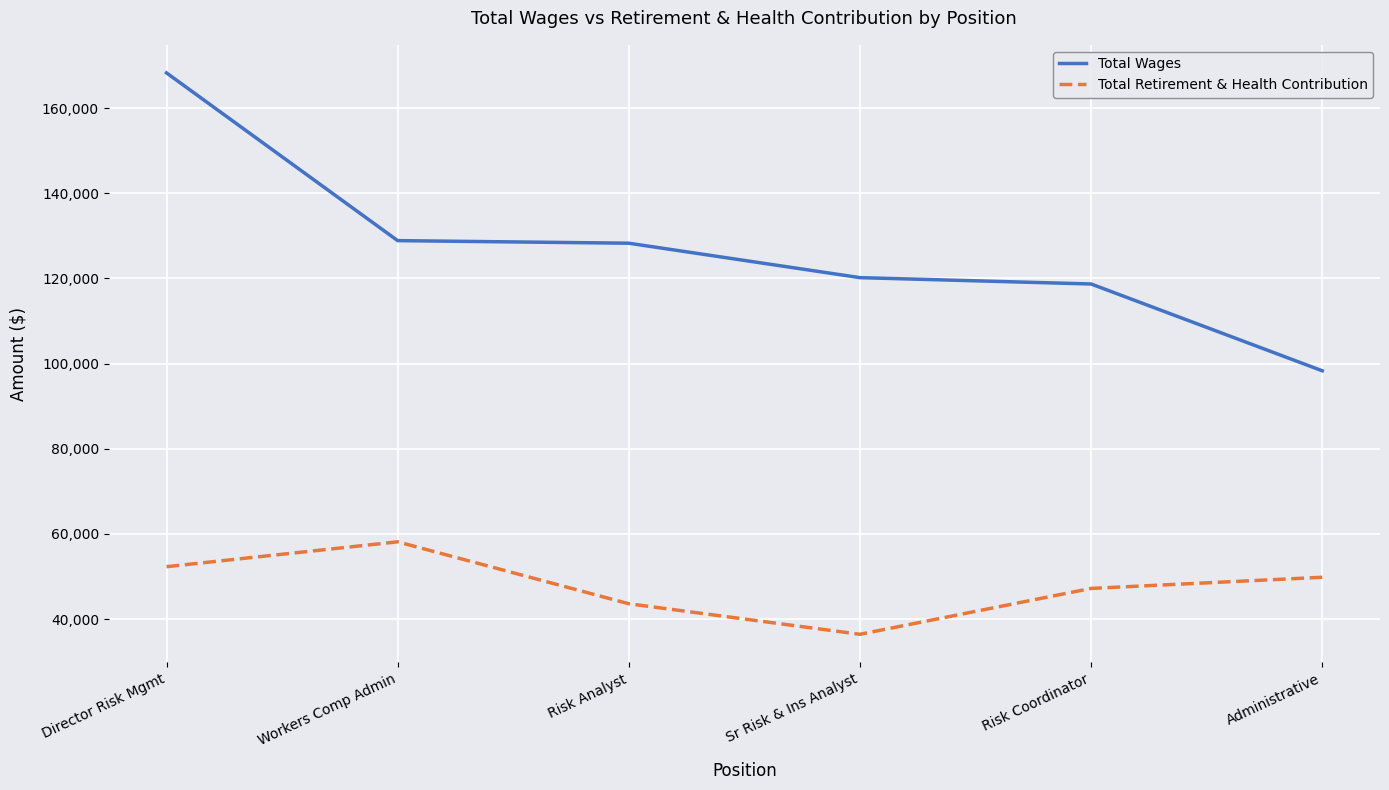

List the series in order of their peak value, highest first.

Total Wages, Total Retirement & Health Contribution